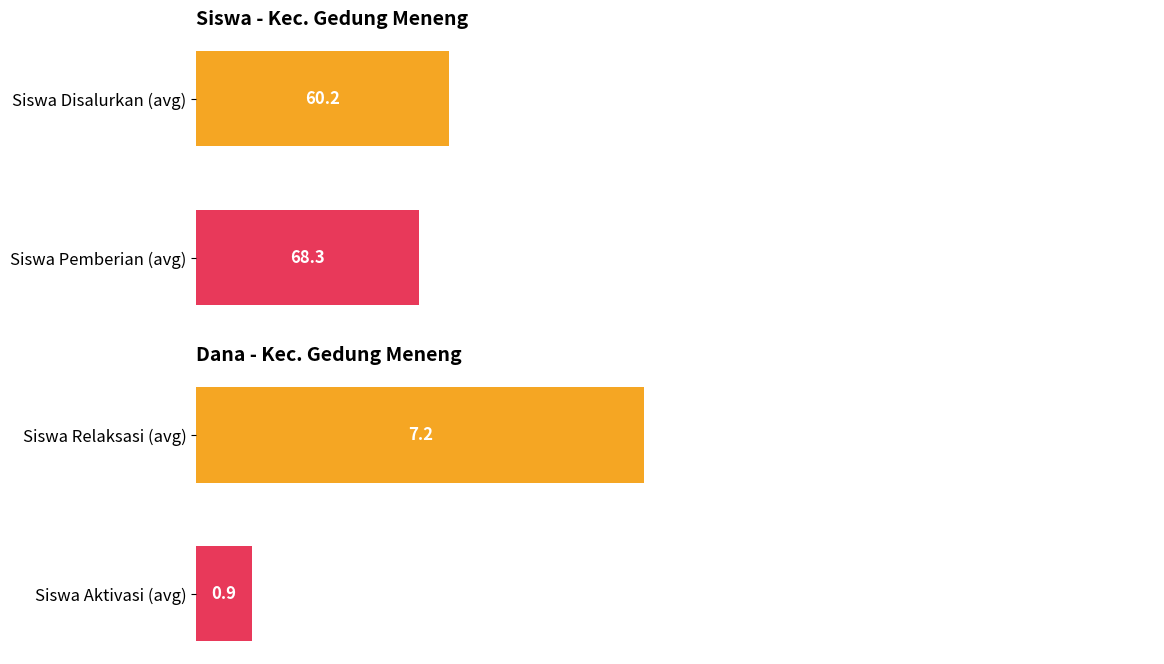

What is the approximate value at Siswa Pemberian (avg)?

60.2